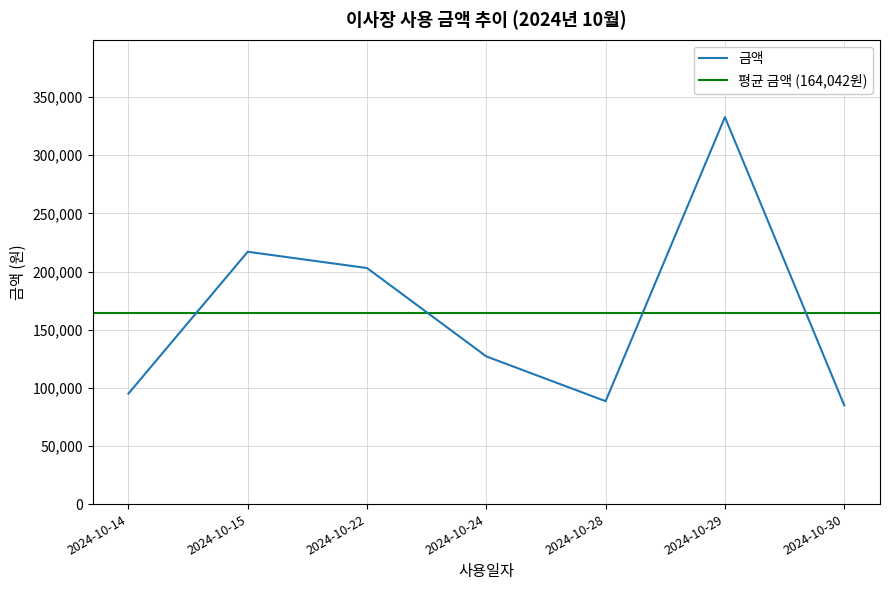

What is the sum of the values at 2024-10-14 and 2024-10-28?

183500